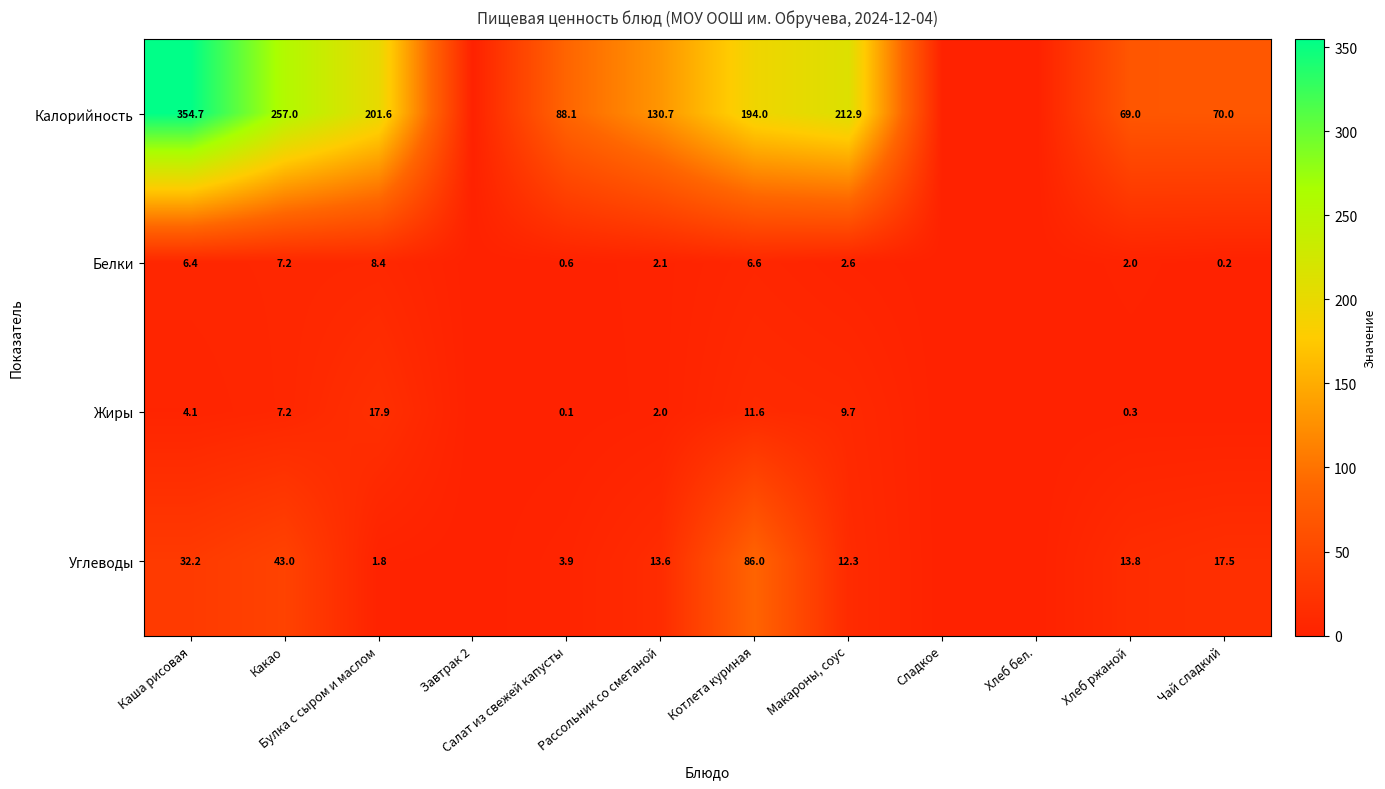

Is the value of Жиры at Котлета куриная greater than the value of Белки at Котлета куриная?

Yes